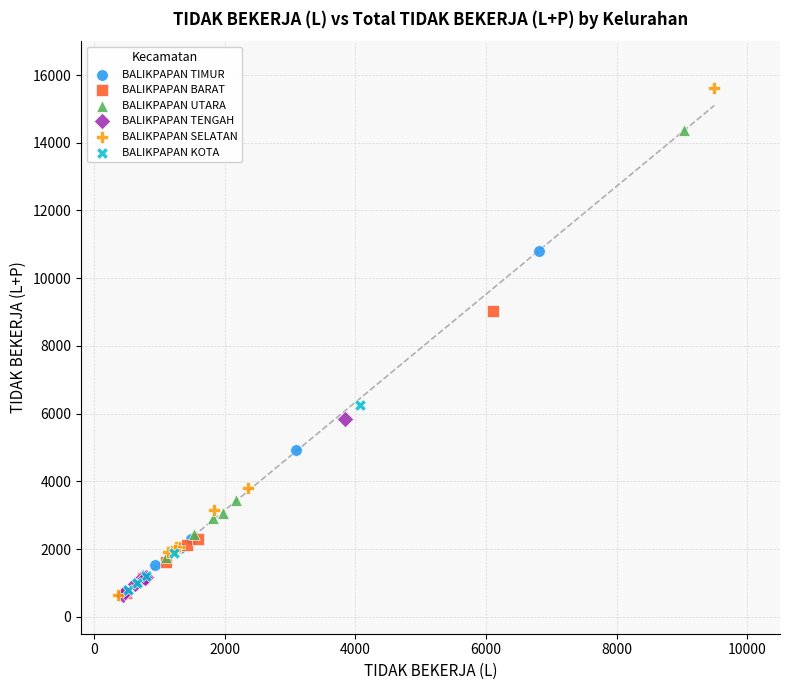

Which series has the largest Y range (max minus min)?

BALIKPAPAN SELATAN